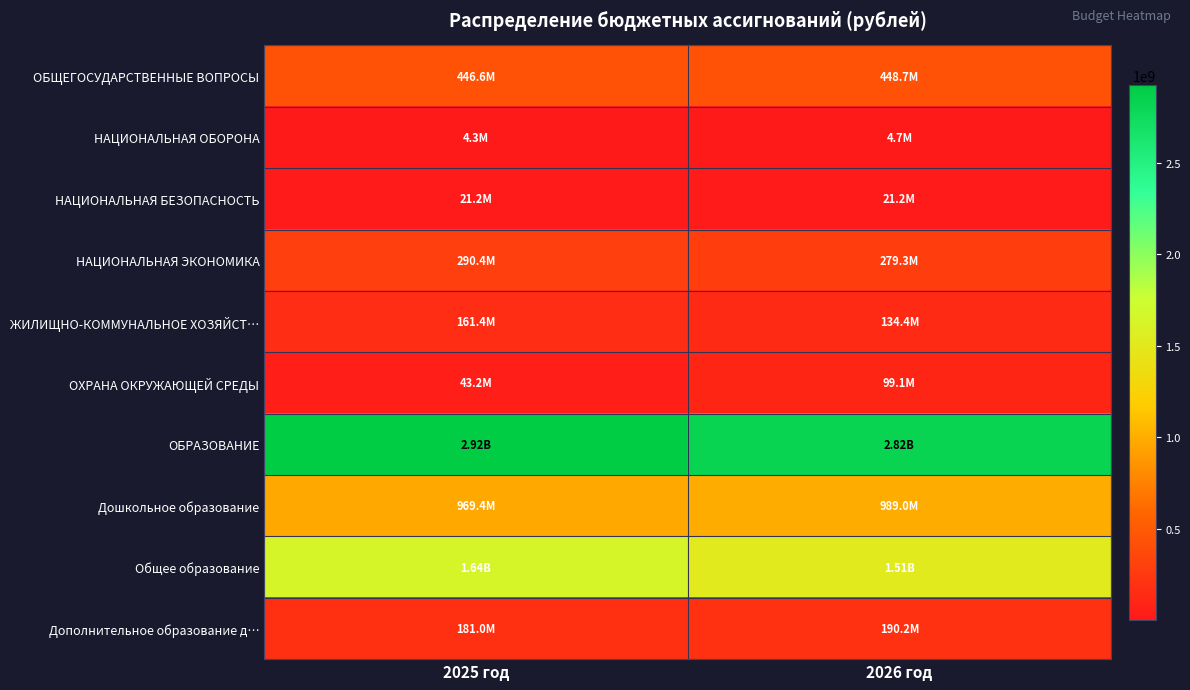

Which category has the lowest value across all series?

2025 год